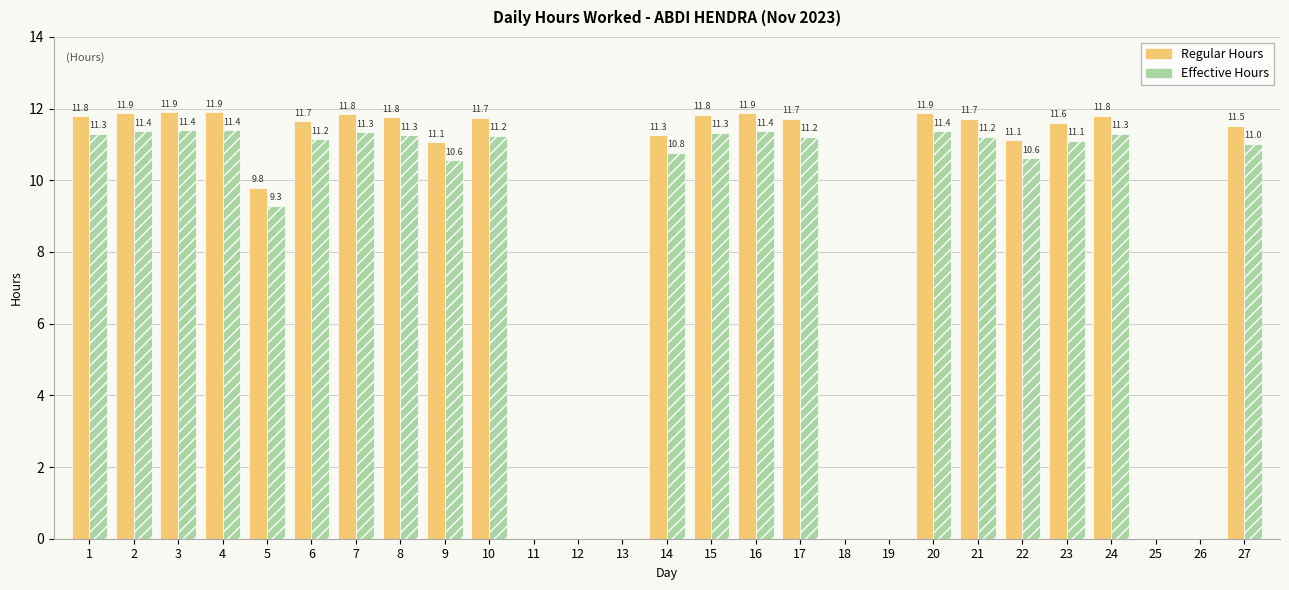

Between 10 and 25, which series saw the biggest shift?

Regular Hours